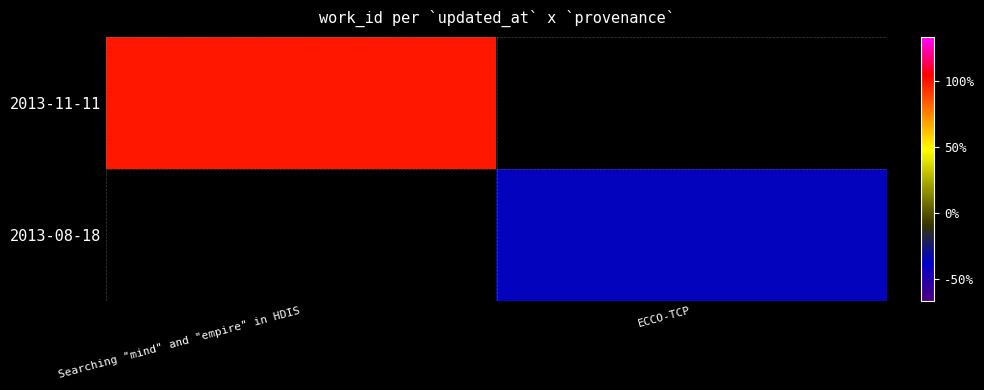

Rank the categories by 2013-11-11 value from highest to lowest.

Searching "mind" and "empire" in HDIS, ECCO-TCP